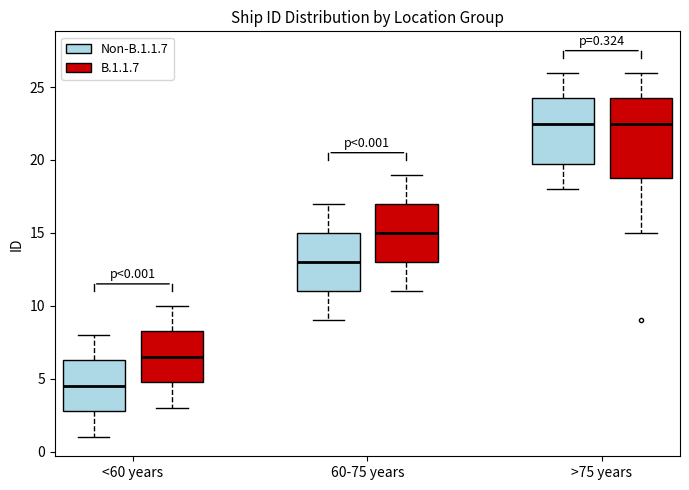

Which box's median line is the lowest?

<60 years (Non-B.1.1.7)